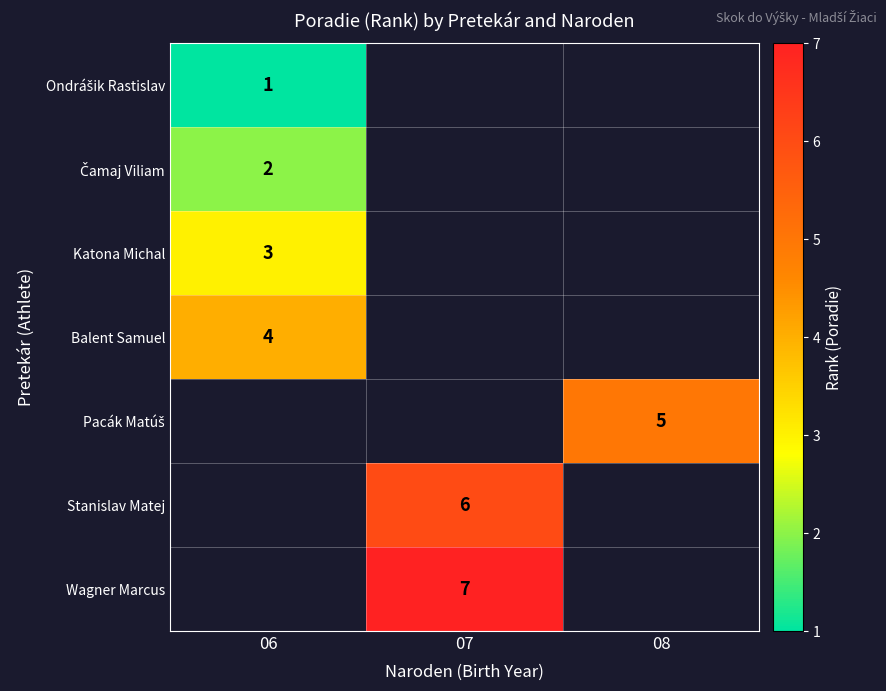

True or false: Katona Michal has a value of 1 at 06.

False